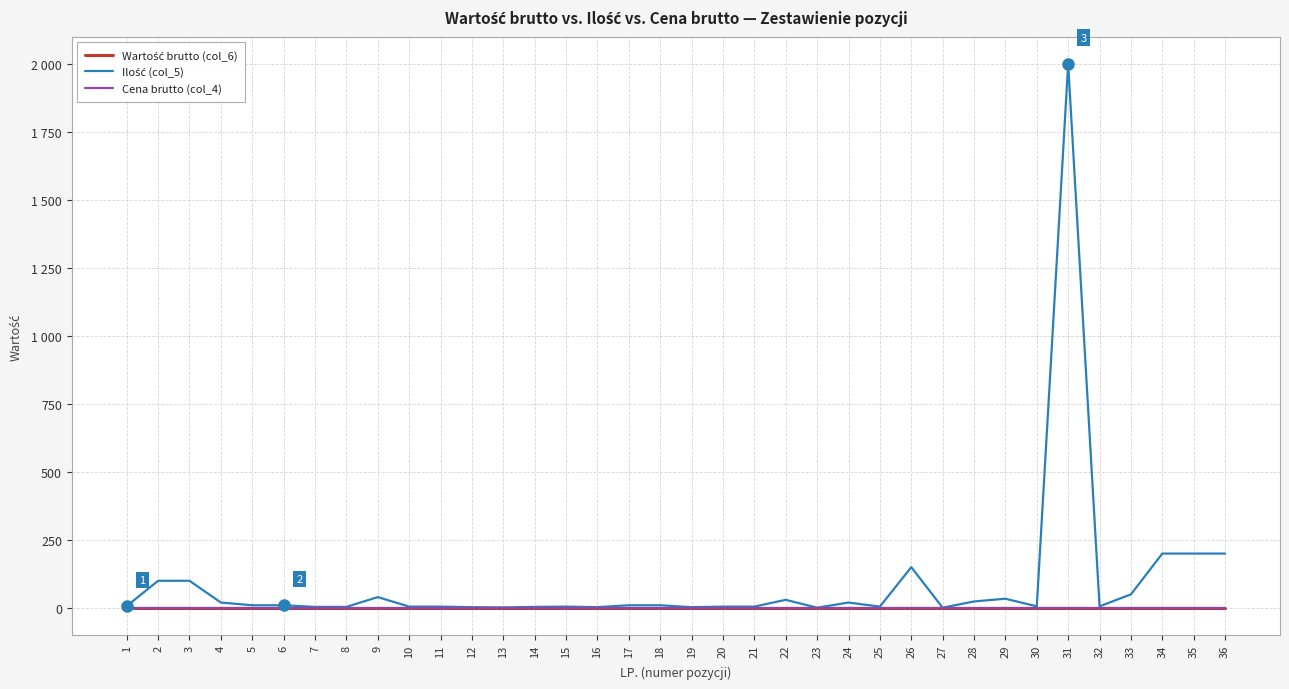

Does the chart display data point markers on the line(s)?

No